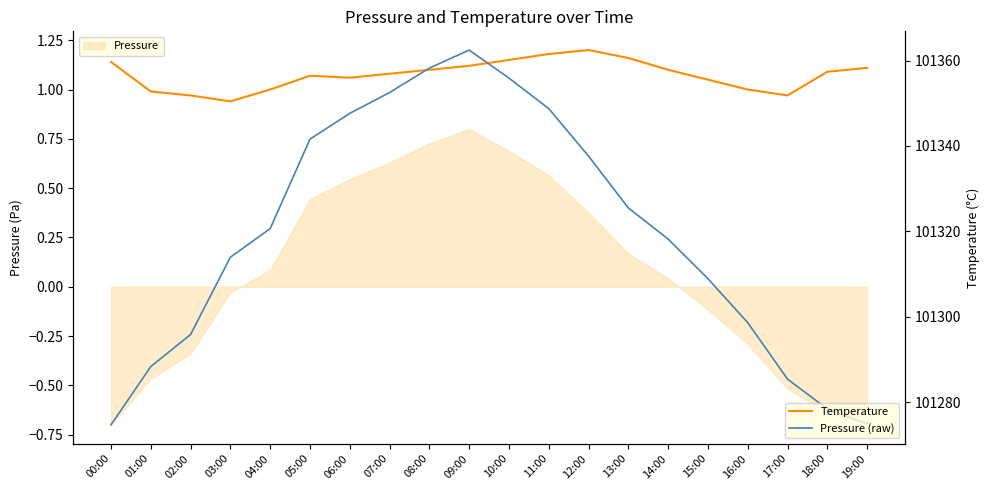

At which label is Pressure (raw) closest to 101318?

14:00